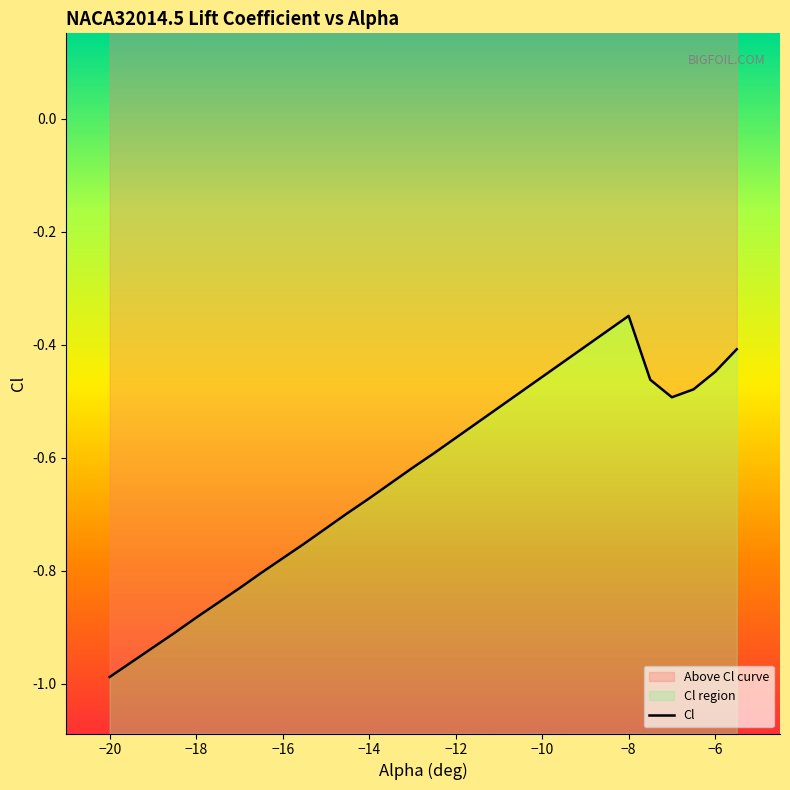

What is the average value?

-0.6